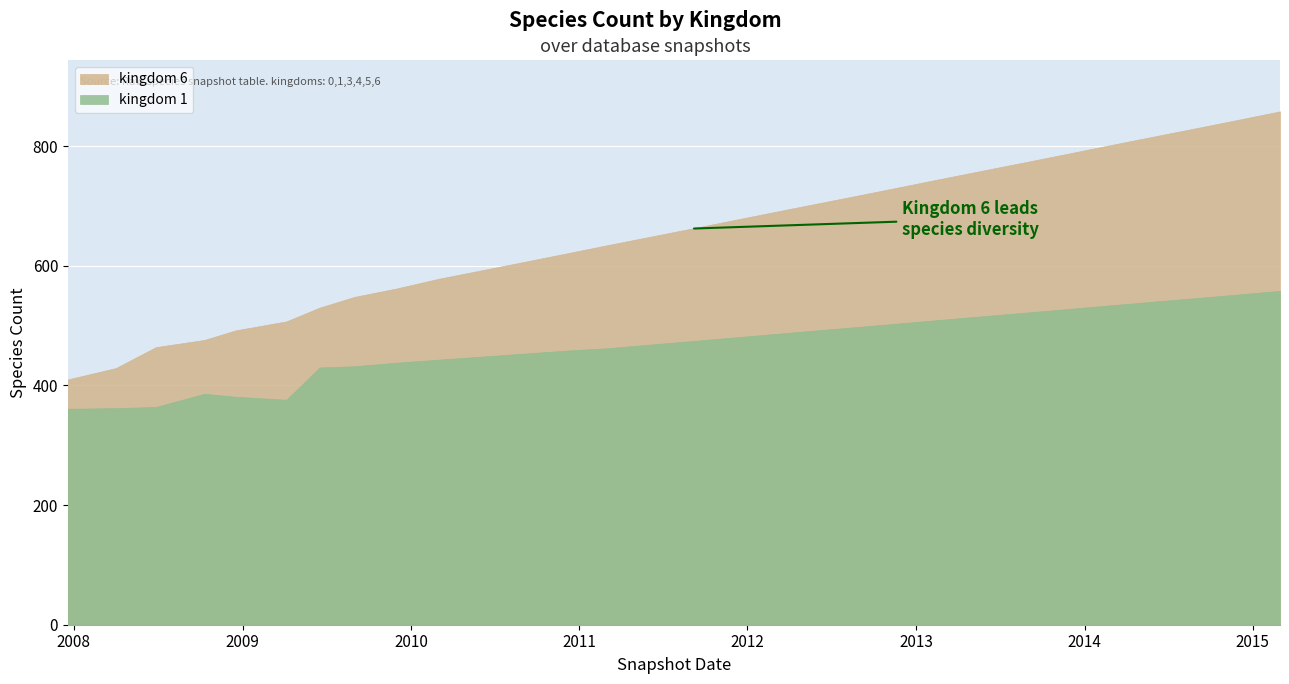

The value of kingdom_6 at 24 is 788. True or false?

True